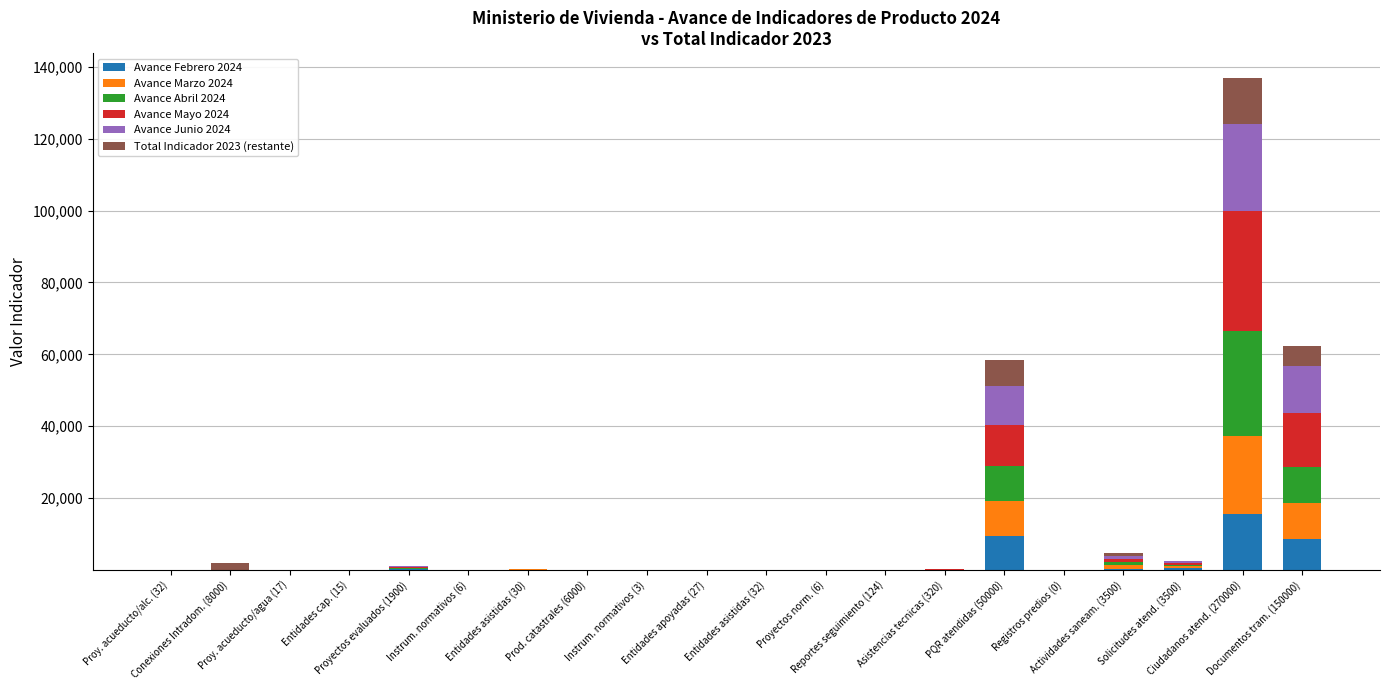

The Avance Mayo 2024 series shows 0 at Instrum. normativos (6). True or false?

True